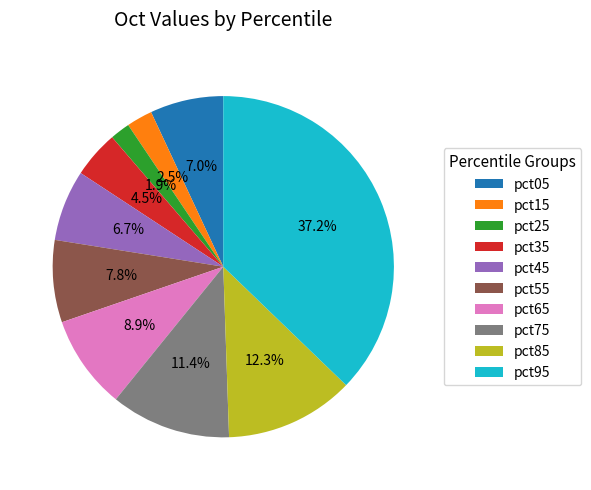

Is pct35 the majority of the pie?

No